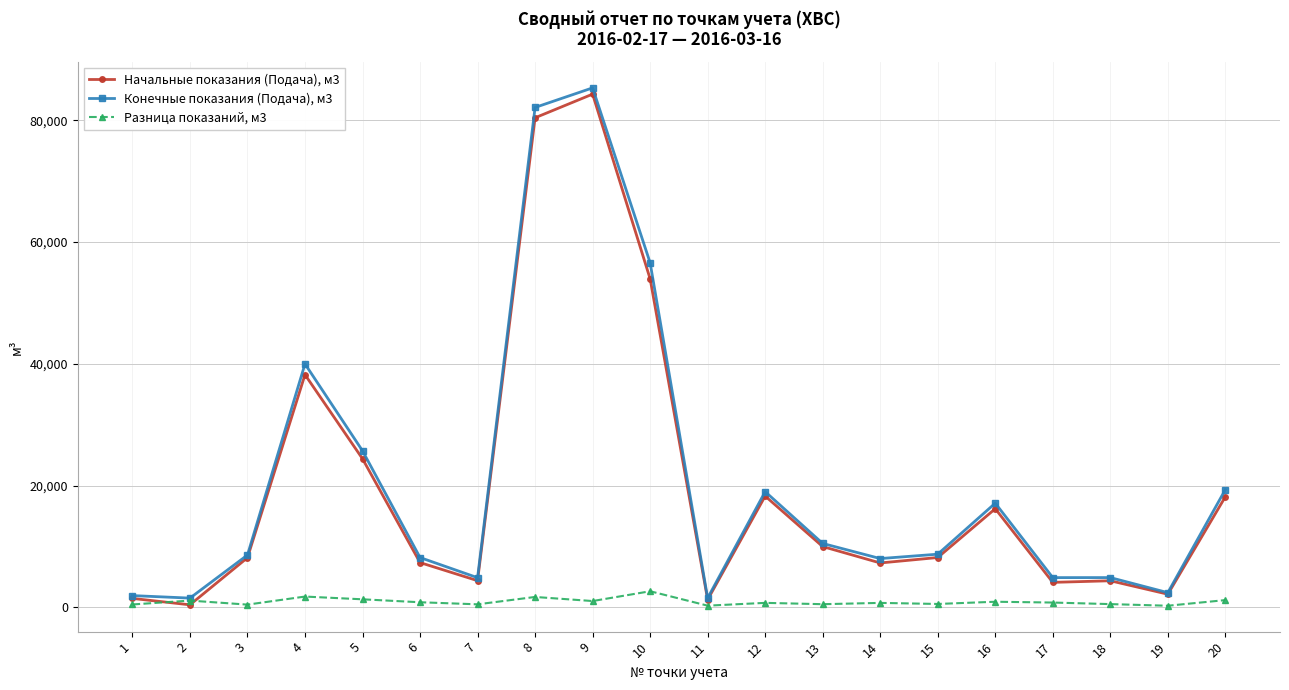

Is the value of Конечные показания (Подача), м3 at 4 greater than the value of Разница показаний, м3 at 20?

Yes